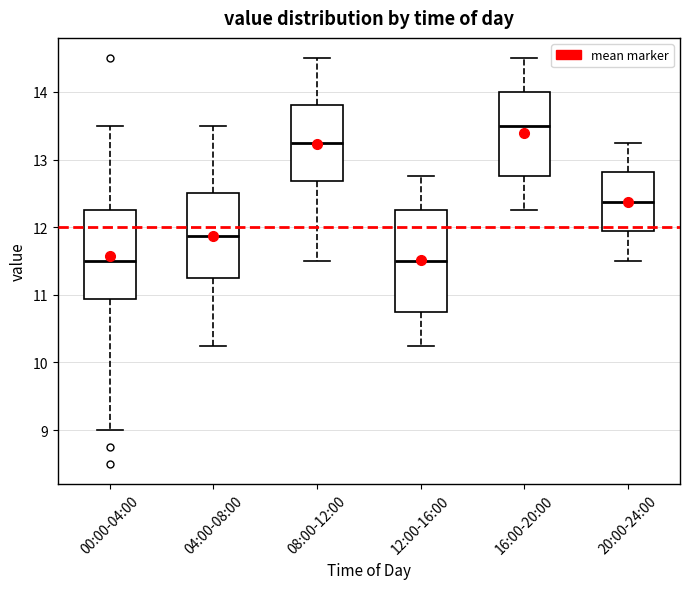

Reading left to right, transcribe this box plot: for each box, give where its median line is, the range the box spans, and where its two whiskers end, as read against the y-axis. The values are not printed on the chart, so give them approximately, as read against the axis.

00:00-04:00: median 11.5, box 10.9 to 12.3, whiskers 9.0 to 13.5
04:00-08:00: median 11.9, box 11.3 to 12.5, whiskers 10.3 to 13.5
08:00-12:00: median 13.3, box 12.7 to 13.8, whiskers 11.5 to 14.5
12:00-16:00: median 11.5, box 10.8 to 12.3, whiskers 10.3 to 12.8
16:00-20:00: median 13.5, box 12.8 to 14.0, whiskers 12.3 to 14.5
20:00-24:00: median 12.4, box 11.9 to 12.8, whiskers 11.5 to 13.3